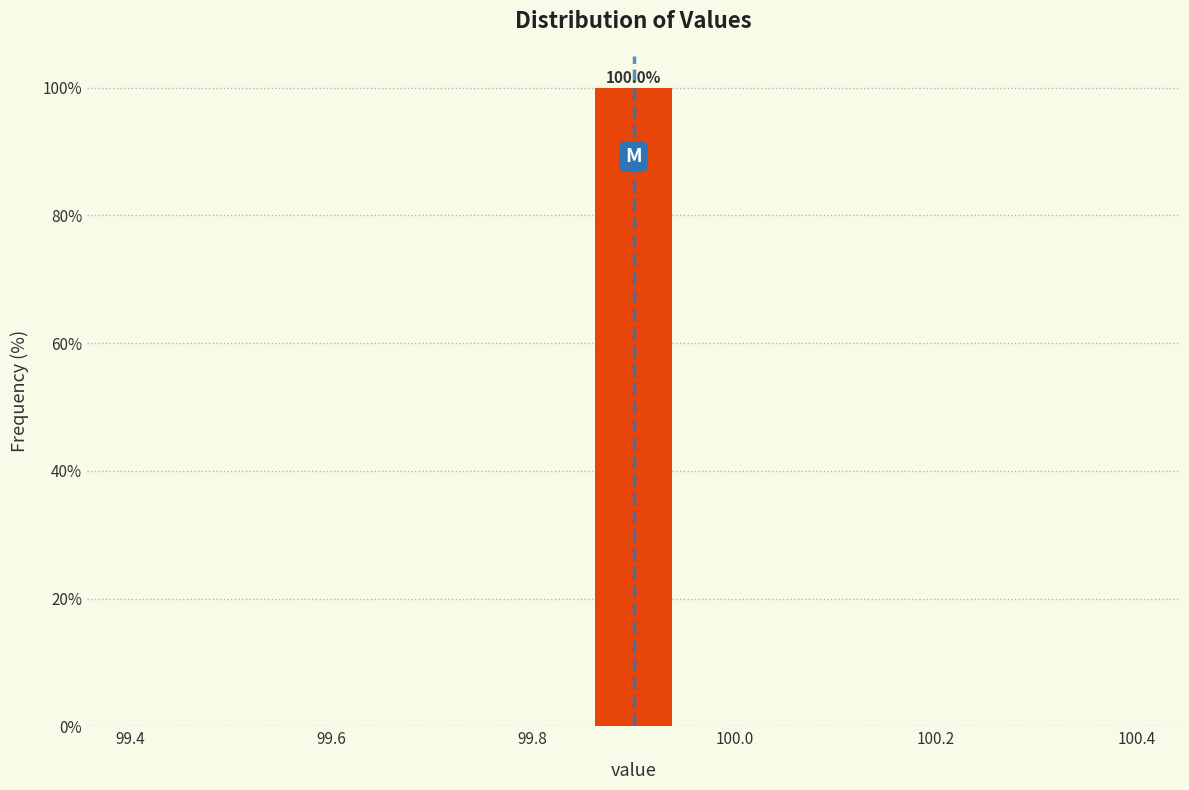

Which range on the x-axis has the tallest bar?

99.86 to 99.94